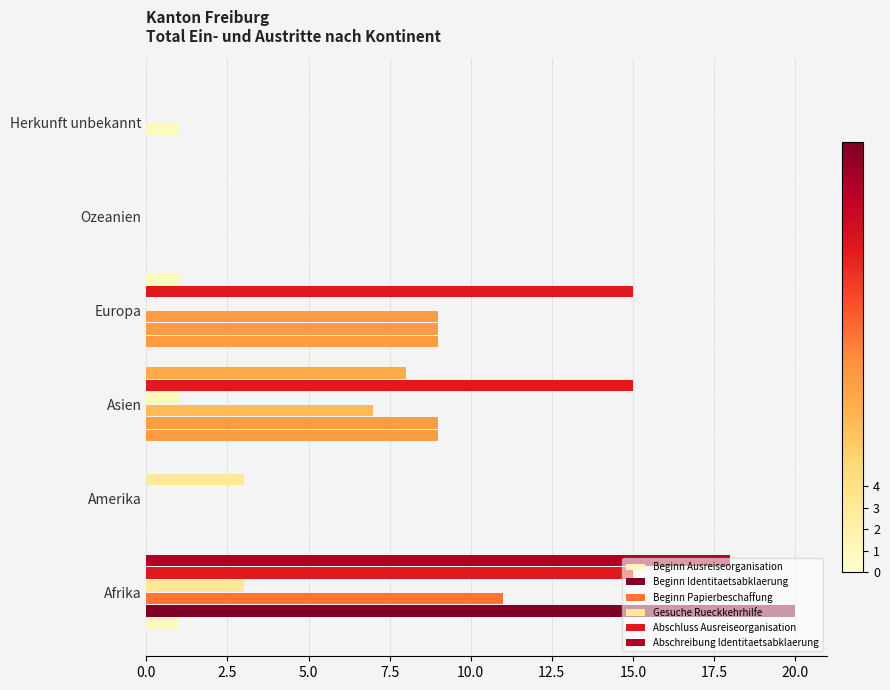

Reading left to right, list all the values displayed in this chart.

Beginn Ausreiseorganisation: 1	0	9	9	0	0
Beginn Identitaetsabklaerung: 20	0	9	9	0	0
Beginn Papierbeschaffung: 11	0	7	9	0	1
Gesuche Rueckkehrhilfe: 3	0	1	0	0	0
Abschluss Ausreiseorganisation: 15	3	15	15	0	0
Abschreibung Identitaetsabklaerung: 18	0	8	1	0	0